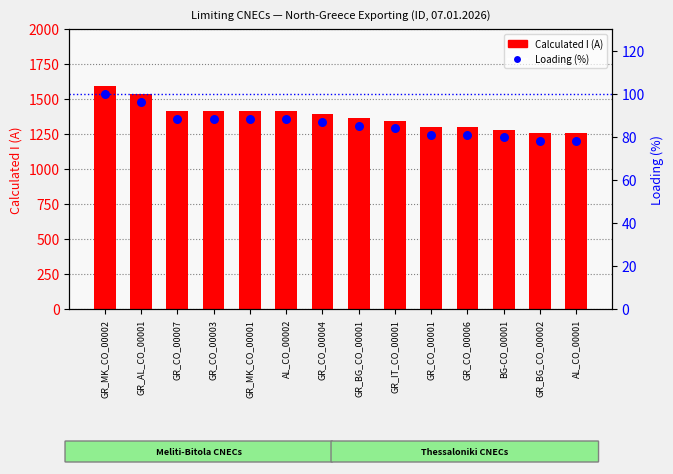

Which series reaches the minimum Y coordinate?

Loading (%)